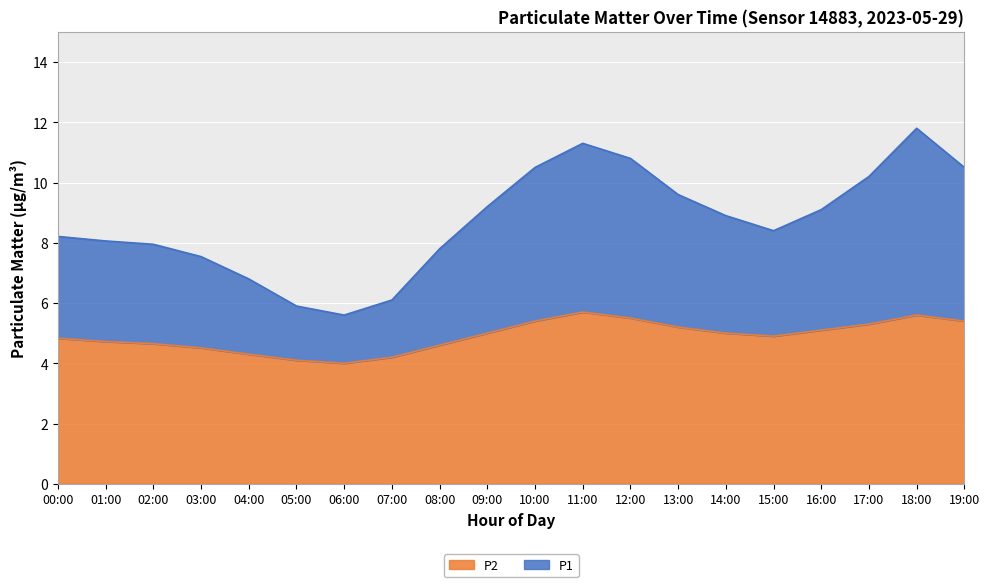

What is the sum of all P2 values?

98.0